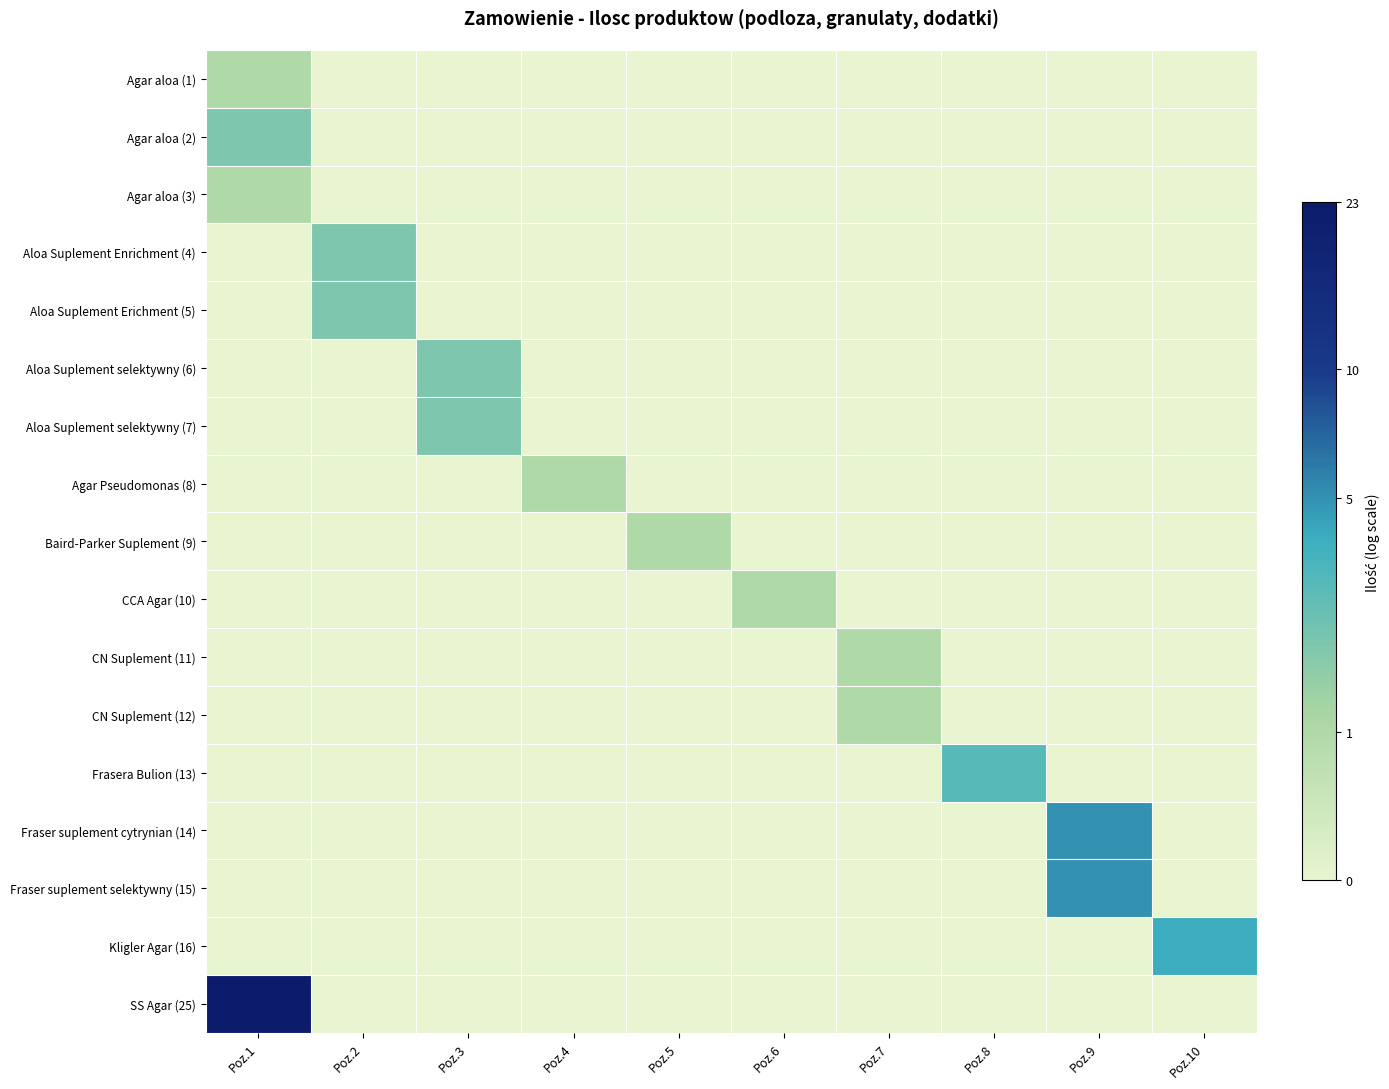

Reading left to right, list all the values displayed in this chart.

Agar aloa (1): Poz.1=0.7	Poz.2=0.0	Poz.3=0.0	Poz.4=0.0	Poz.5=0.0	Poz.6=0.0	Poz.7=0.0	Poz.8=0.0	Poz.9=0.0	Poz.10=0.0
Agar aloa (2): Poz.1=1.1	Poz.2=0.0	Poz.3=0.0	Poz.4=0.0	Poz.5=0.0	Poz.6=0.0	Poz.7=0.0	Poz.8=0.0	Poz.9=0.0	Poz.10=0.0
Agar aloa (3): Poz.1=0.7	Poz.2=0.0	Poz.3=0.0	Poz.4=0.0	Poz.5=0.0	Poz.6=0.0	Poz.7=0.0	Poz.8=0.0	Poz.9=0.0	Poz.10=0.0
Aloa Suplement Enrichment (4): Poz.1=0.0	Poz.2=1.1	Poz.3=0.0	Poz.4=0.0	Poz.5=0.0	Poz.6=0.0	Poz.7=0.0	Poz.8=0.0	Poz.9=0.0	Poz.10=0.0
Aloa Suplement Erichment (5): Poz.1=0.0	Poz.2=1.1	Poz.3=0.0	Poz.4=0.0	Poz.5=0.0	Poz.6=0.0	Poz.7=0.0	Poz.8=0.0	Poz.9=0.0	Poz.10=0.0
Aloa Suplement selektywny (6): Poz.1=0.0	Poz.2=0.0	Poz.3=1.1	Poz.4=0.0	Poz.5=0.0	Poz.6=0.0	Poz.7=0.0	Poz.8=0.0	Poz.9=0.0	Poz.10=0.0
Aloa Suplement selektywny (7): Poz.1=0.0	Poz.2=0.0	Poz.3=1.1	Poz.4=0.0	Poz.5=0.0	Poz.6=0.0	Poz.7=0.0	Poz.8=0.0	Poz.9=0.0	Poz.10=0.0
Agar Pseudomonas (8): Poz.1=0.0	Poz.2=0.0	Poz.3=0.0	Poz.4=0.7	Poz.5=0.0	Poz.6=0.0	Poz.7=0.0	Poz.8=0.0	Poz.9=0.0	Poz.10=0.0
Baird-Parker Suplement (9): Poz.1=0.0	Poz.2=0.0	Poz.3=0.0	Poz.4=0.0	Poz.5=0.7	Poz.6=0.0	Poz.7=0.0	Poz.8=0.0	Poz.9=0.0	Poz.10=0.0
CCA Agar (10): Poz.1=0.0	Poz.2=0.0	Poz.3=0.0	Poz.4=0.0	Poz.5=0.0	Poz.6=0.7	Poz.7=0.0	Poz.8=0.0	Poz.9=0.0	Poz.10=0.0
CN Suplement (11): Poz.1=0.0	Poz.2=0.0	Poz.3=0.0	Poz.4=0.0	Poz.5=0.0	Poz.6=0.0	Poz.7=0.7	Poz.8=0.0	Poz.9=0.0	Poz.10=0.0
CN Suplement (12): Poz.1=0.0	Poz.2=0.0	Poz.3=0.0	Poz.4=0.0	Poz.5=0.0	Poz.6=0.0	Poz.7=0.7	Poz.8=0.0	Poz.9=0.0	Poz.10=0.0
Frasera Bulion (13): Poz.1=0.0	Poz.2=0.0	Poz.3=0.0	Poz.4=0.0	Poz.5=0.0	Poz.6=0.0	Poz.7=0.0	Poz.8=1.4	Poz.9=0.0	Poz.10=0.0
Fraser suplement cytrynian (14): Poz.1=0.0	Poz.2=0.0	Poz.3=0.0	Poz.4=0.0	Poz.5=0.0	Poz.6=0.0	Poz.7=0.0	Poz.8=0.0	Poz.9=1.8	Poz.10=0.0
Fraser suplement selektywny (15): Poz.1=0.0	Poz.2=0.0	Poz.3=0.0	Poz.4=0.0	Poz.5=0.0	Poz.6=0.0	Poz.7=0.0	Poz.8=0.0	Poz.9=1.8	Poz.10=0.0
Kligler Agar (16): Poz.1=0.0	Poz.2=0.0	Poz.3=0.0	Poz.4=0.0	Poz.5=0.0	Poz.6=0.0	Poz.7=0.0	Poz.8=0.0	Poz.9=0.0	Poz.10=1.6
SS Agar (25): Poz.1=3.2	Poz.2=0.0	Poz.3=0.0	Poz.4=0.0	Poz.5=0.0	Poz.6=0.0	Poz.7=0.0	Poz.8=0.0	Poz.9=0.0	Poz.10=0.0